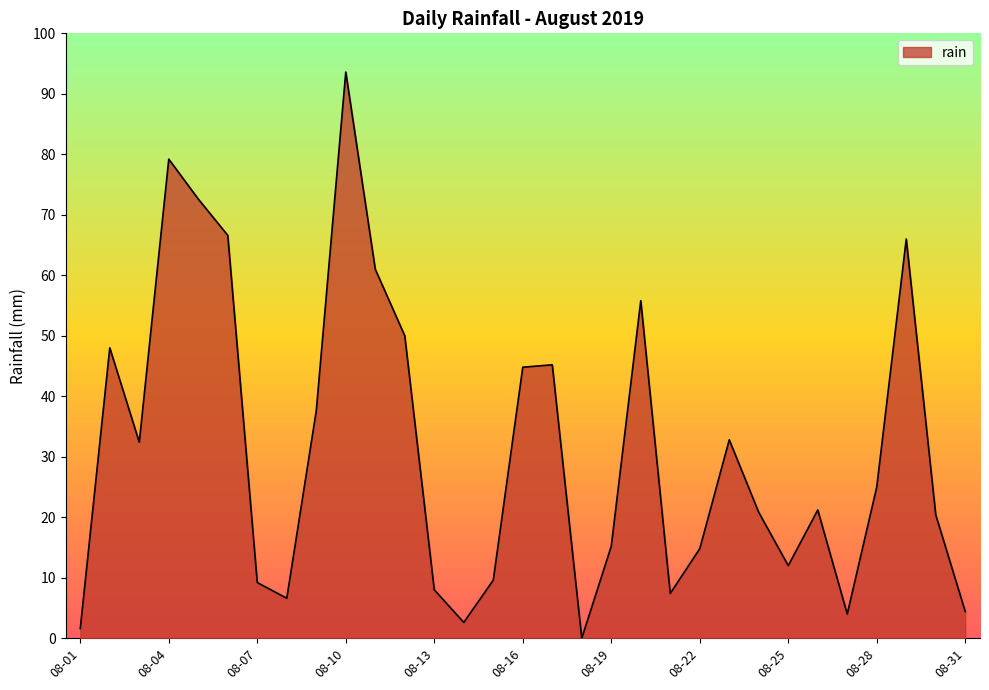

What is the difference between the maximum and minimum values?

93.6